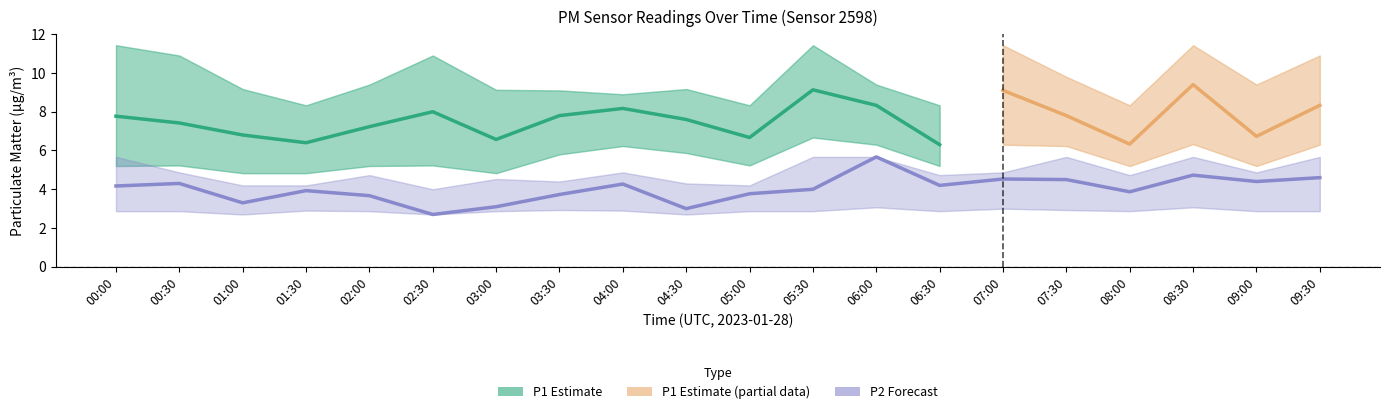

How many categories are shown in the chart?

20